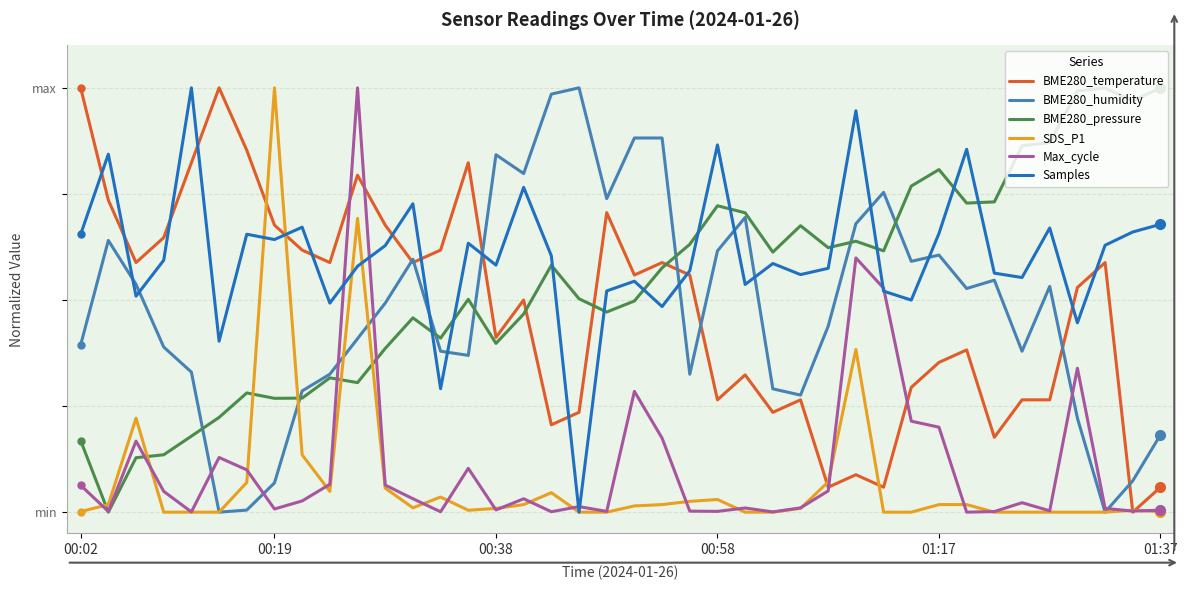

What is the label of the 13th point from the right?

27